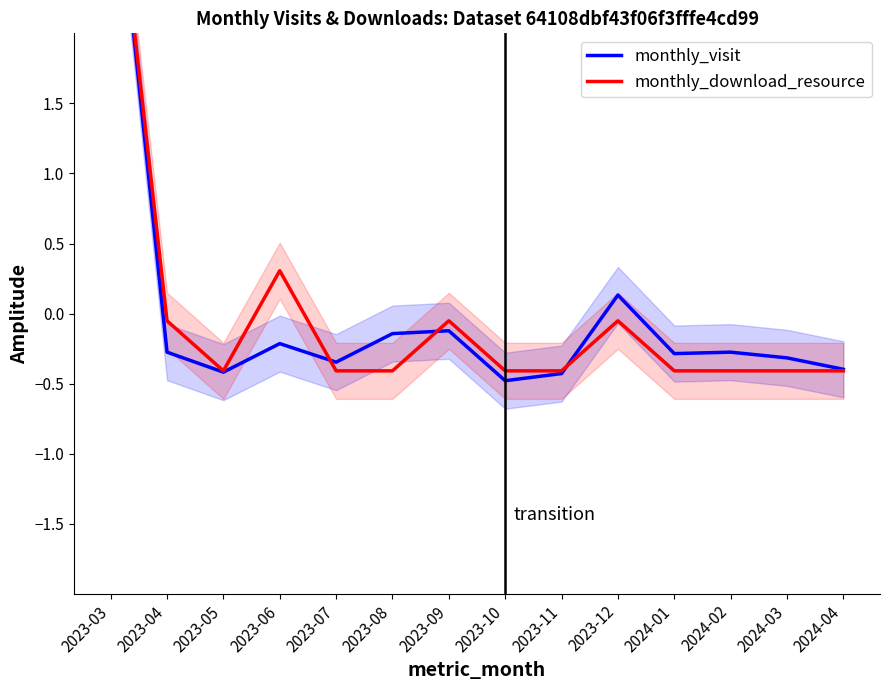

Reading left to right, extract all data points from this chart.

monthly_visit: 2023-03=3.6	2023-04=-0.3	2023-05=-0.4	2023-06=-0.2	2023-07=-0.3	2023-08=-0.1	2023-09=-0.1	2023-10=-0.5	2023-11=-0.4	2023-12=0.1	2024-01=-0.3	2024-02=-0.3	2024-03=-0.3	2024-04=-0.4
monthly_download_resource: 2023-03=3.5	2023-04=-0.1	2023-05=-0.4	2023-06=0.3	2023-07=-0.4	2023-08=-0.4	2023-09=-0.1	2023-10=-0.4	2023-11=-0.4	2023-12=-0.1	2024-01=-0.4	2024-02=-0.4	2024-03=-0.4	2024-04=-0.4